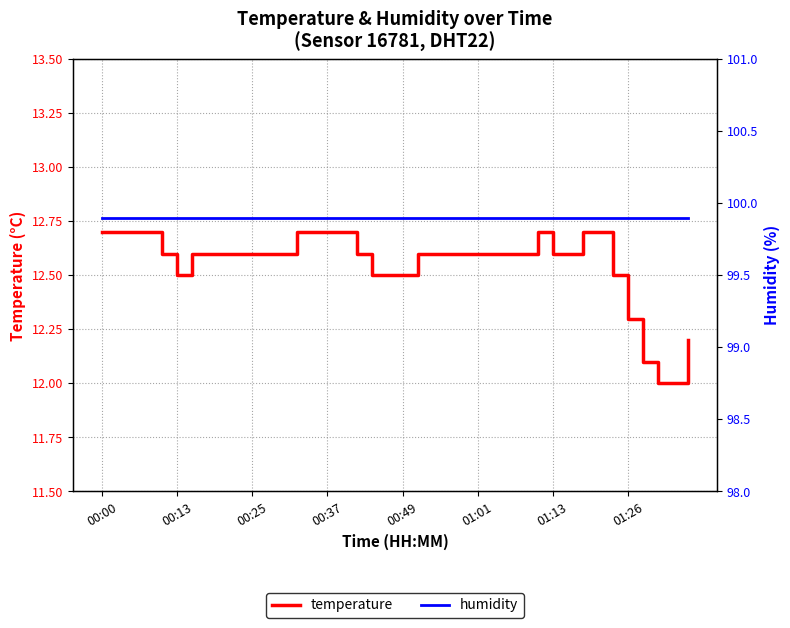

What is the value of the temperature point at the 20th from the left?

12.5